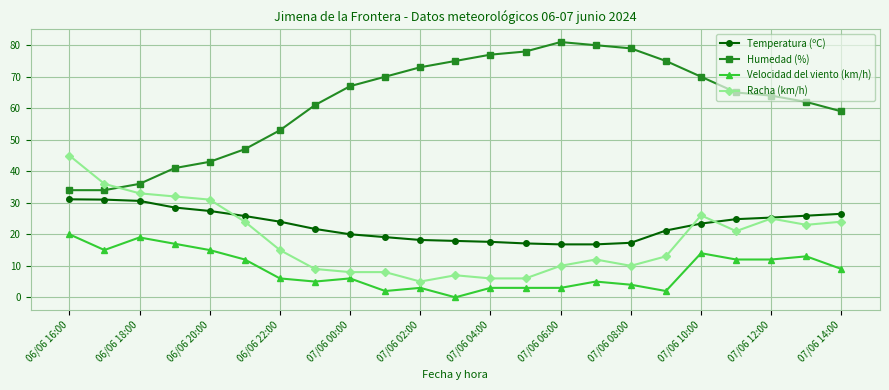

After their last crossing, which series has the higher values: Racha (km/h) or Humedad (%)?

Humedad (%)